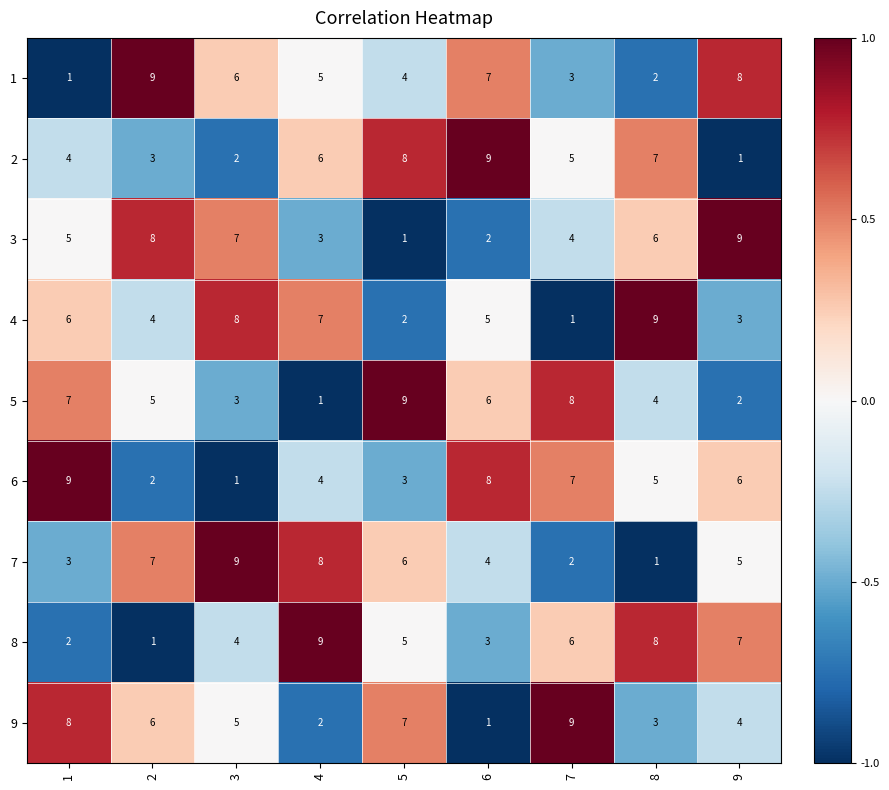

What is the total value across all series at 3?

45